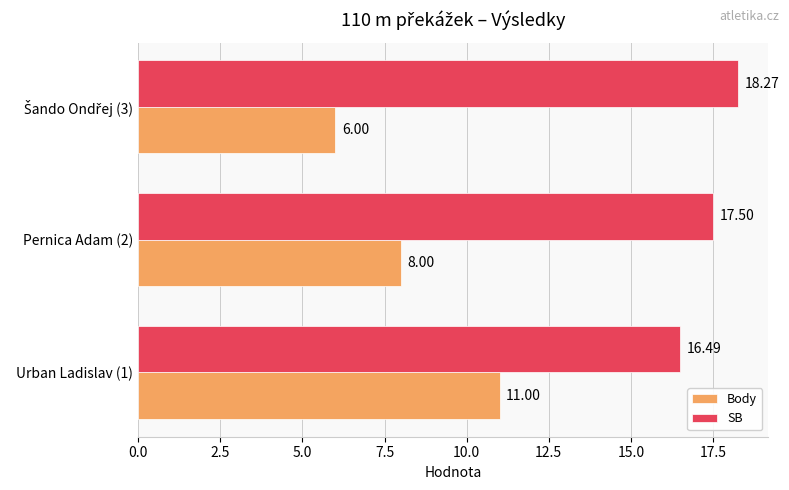

What is the minimum value shown in the chart?

6.0